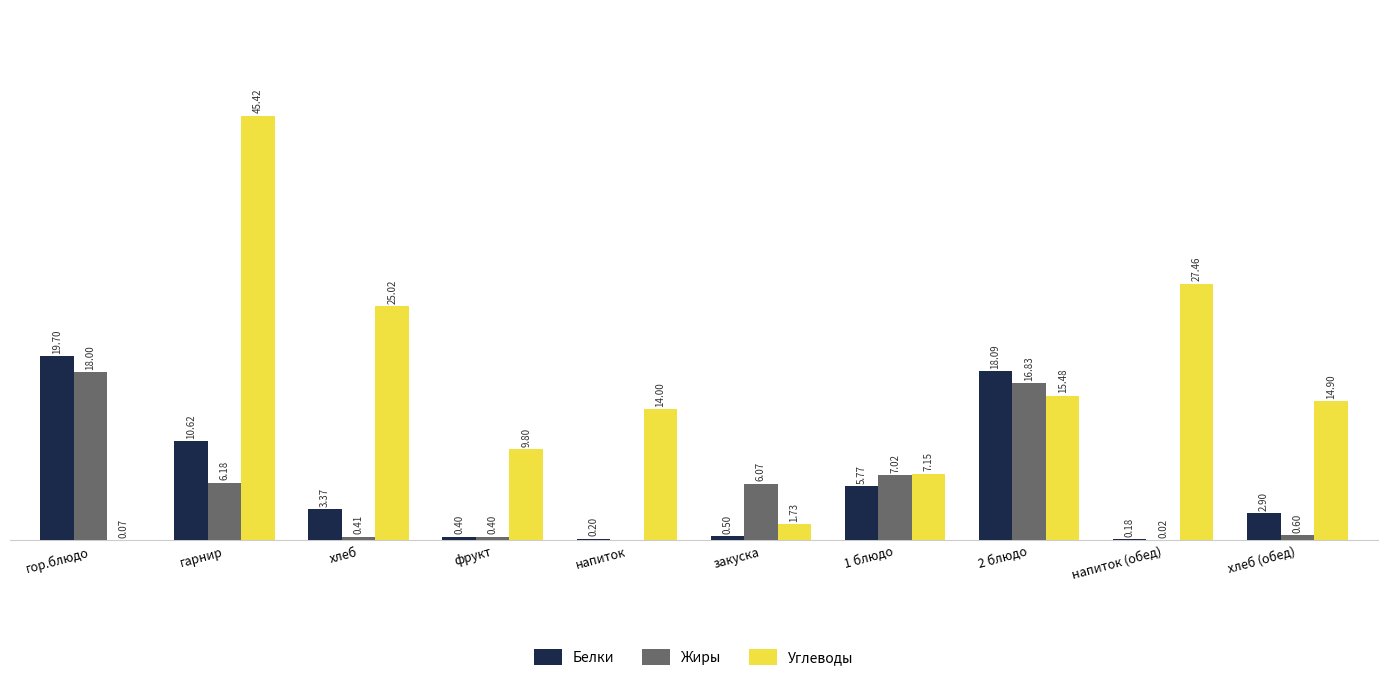

Which series has the largest range (max minus min)?

Углеводы